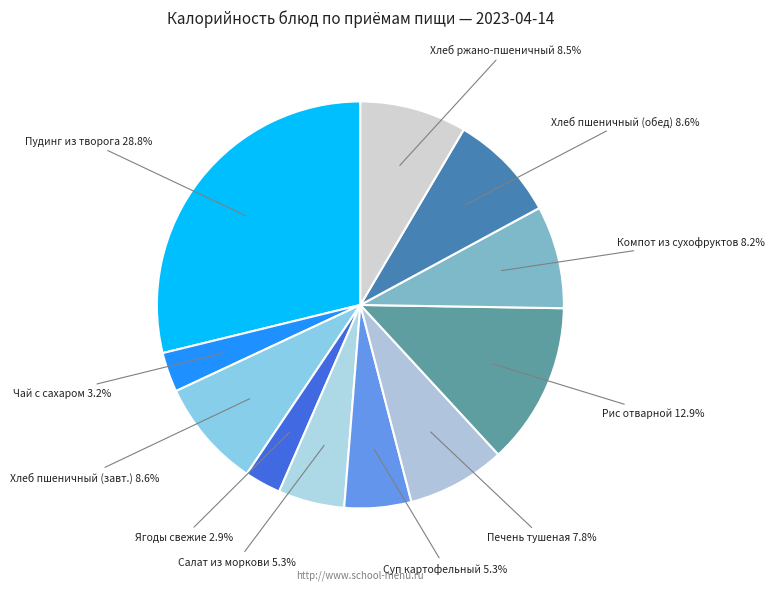

Which category has the biggest portion of the pie?

Пудинг из творога (запеченный)